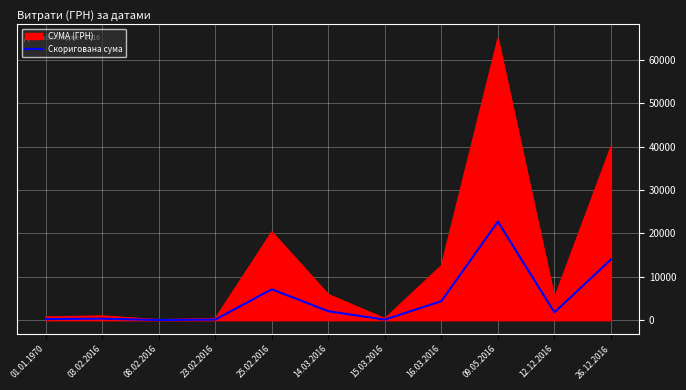

Reading left to right, extract all data points from this chart.

01.01.1970=262.5	03.02.2016=352.7	08.02.2016=47.5	23.02.2016=147.2	25.02.2016=7125.7	14.03.2016=2070.9	15.03.2016=136.2	16.03.2016=4399.8	09.05.2016=22718.6	12.12.2016=1797.9	26.12.2016=14000.0